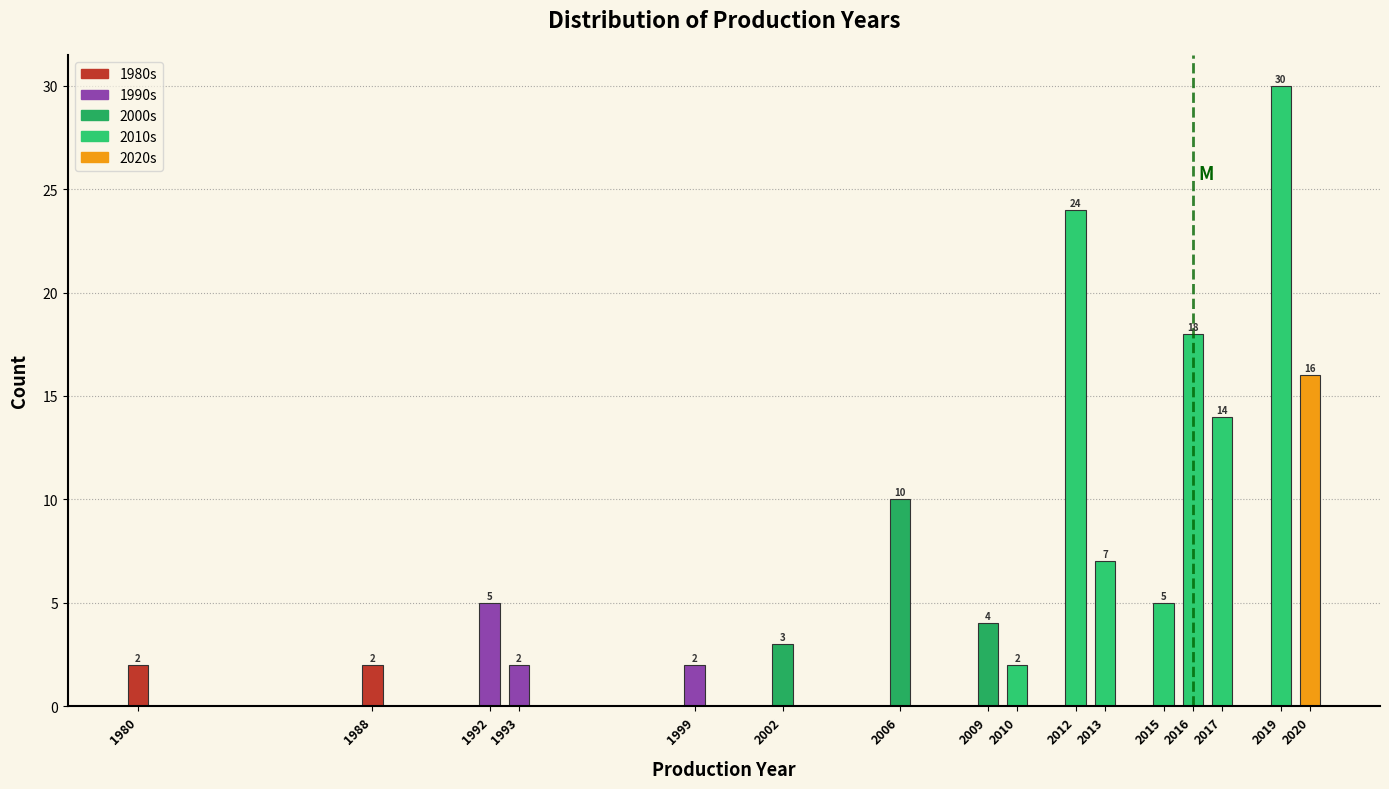

Reading left to right, extract all data points from this chart.

2	2	5	2	2	3	10	4	2	24	7	5	18	14	30	16